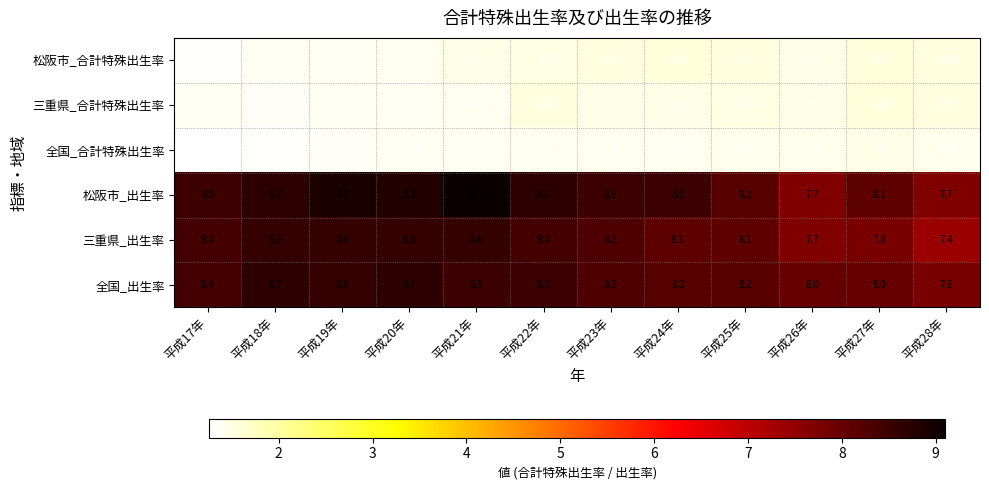

Between 平成17年 and 平成28年, which series saw the biggest shift?

三重県_出生率